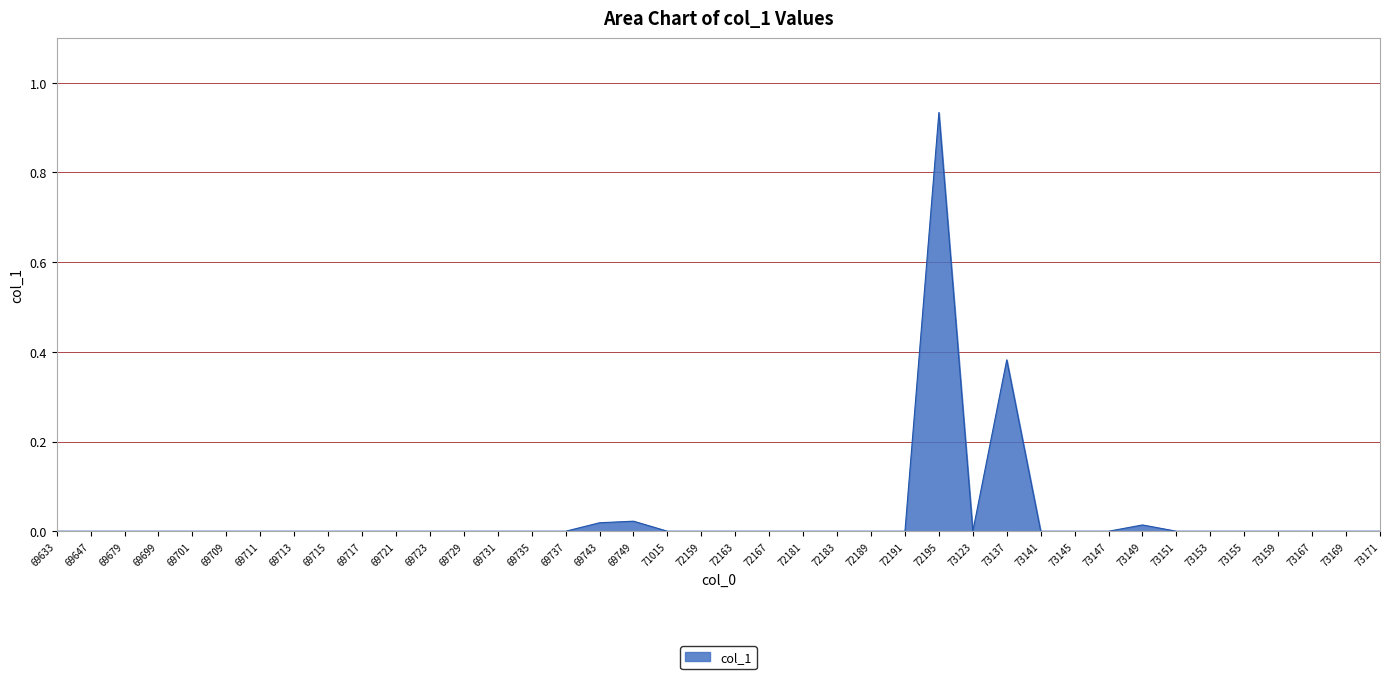

Is it true that the value at 69743 is 0.0?

True